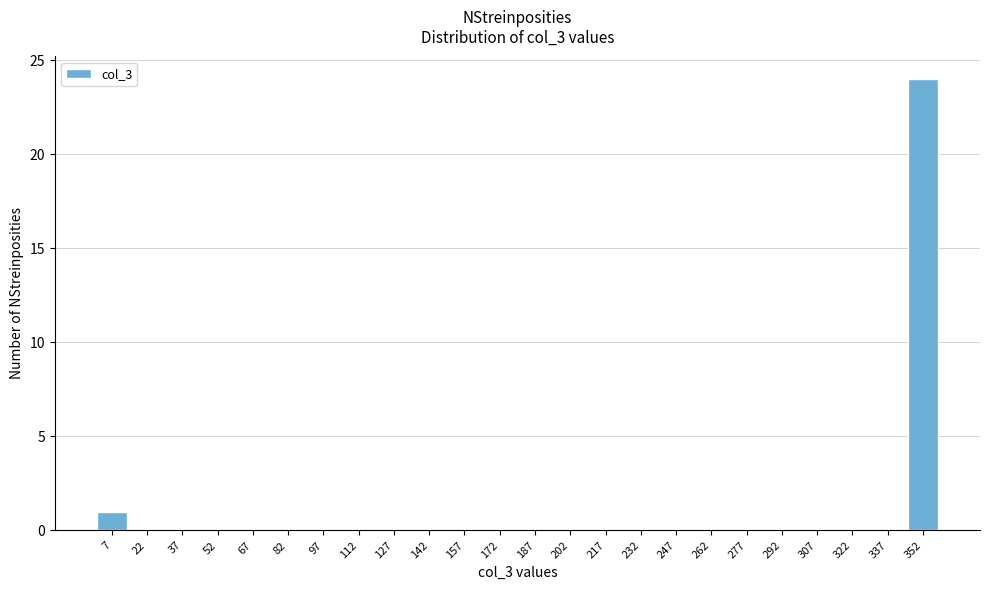

Reading left to right, list every bar in this chart as the range it spans on the x-axis followed by its height. Neither the bar edges nor the heights are printed on the chart, so give them approximately, as read against the axes.

0 to 15: 1
15 to 30: 0
30 to 45: 0
45 to 60: 0
60 to 75: 0
75 to 90: 0
90 to 105: 0
105 to 120: 0
120 to 135: 0
135 to 150: 0
150 to 165: 0
165 to 180: 0
180 to 195: 0
195 to 210: 0
210 to 225: 0
225 to 240: 0
240 to 255: 0
255 to 270: 0
270 to 285: 0
285 to 300: 0
300 to 315: 0
315 to 330: 0
330 to 345: 0
345 to 360: 24